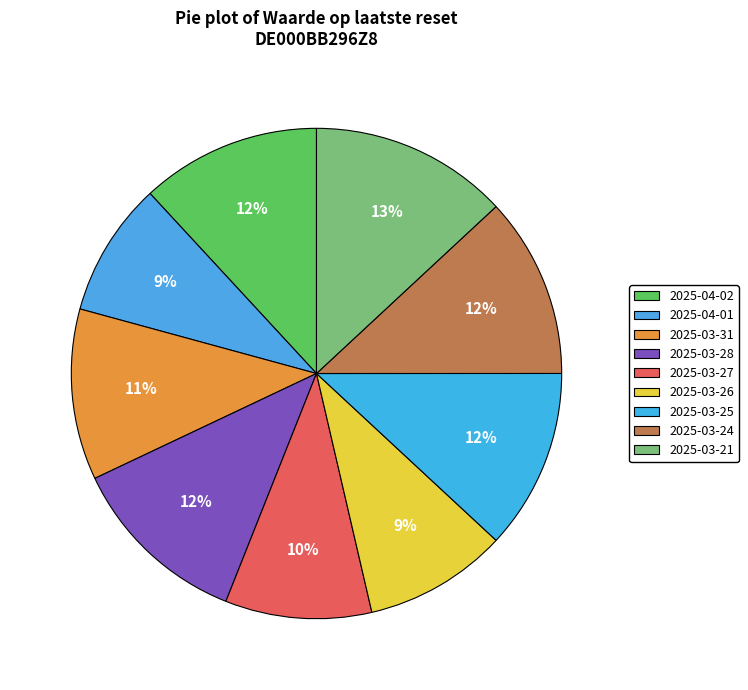

Does 2025-03-25 account for over 50% of the chart?

No